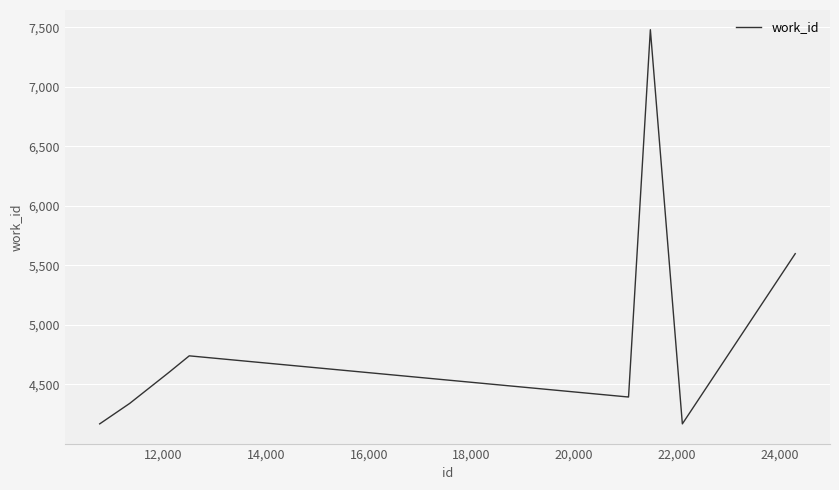

What is the difference between the maximum and minimum values?

3314